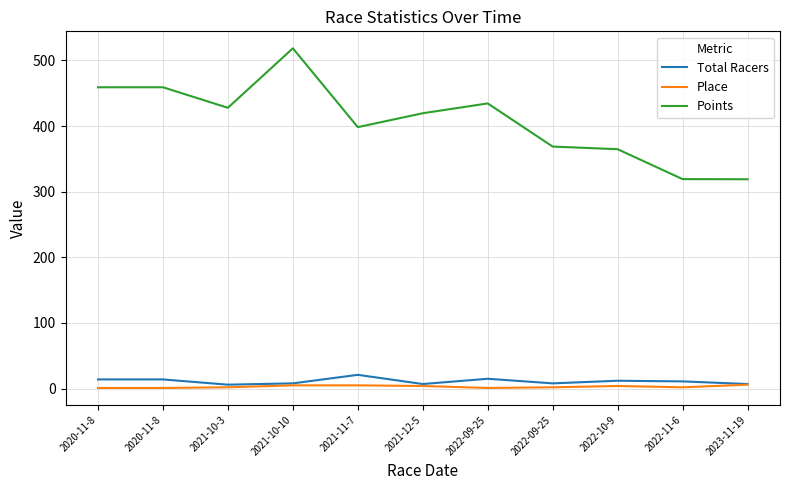

How many lines are shown in the chart?

3